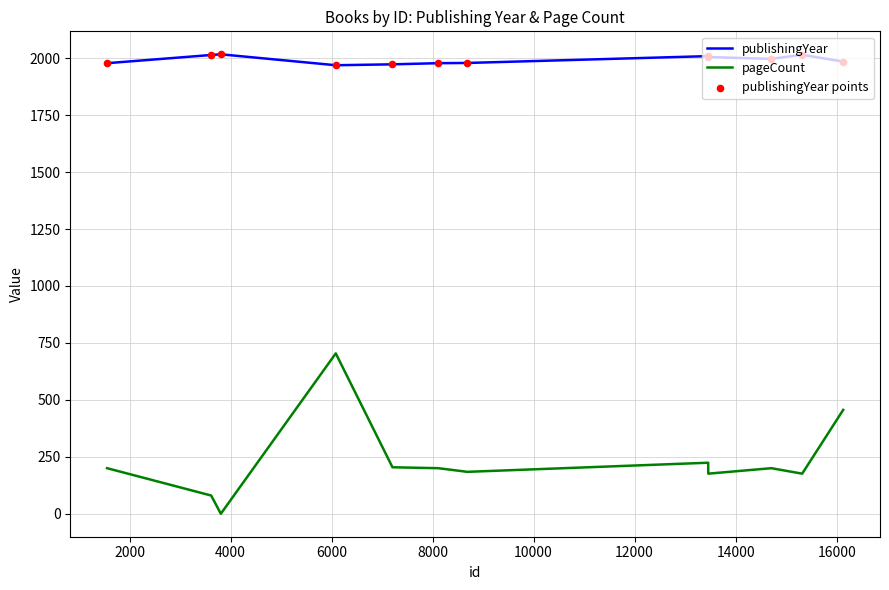

Which series has the largest total across all categories?

publishingYear